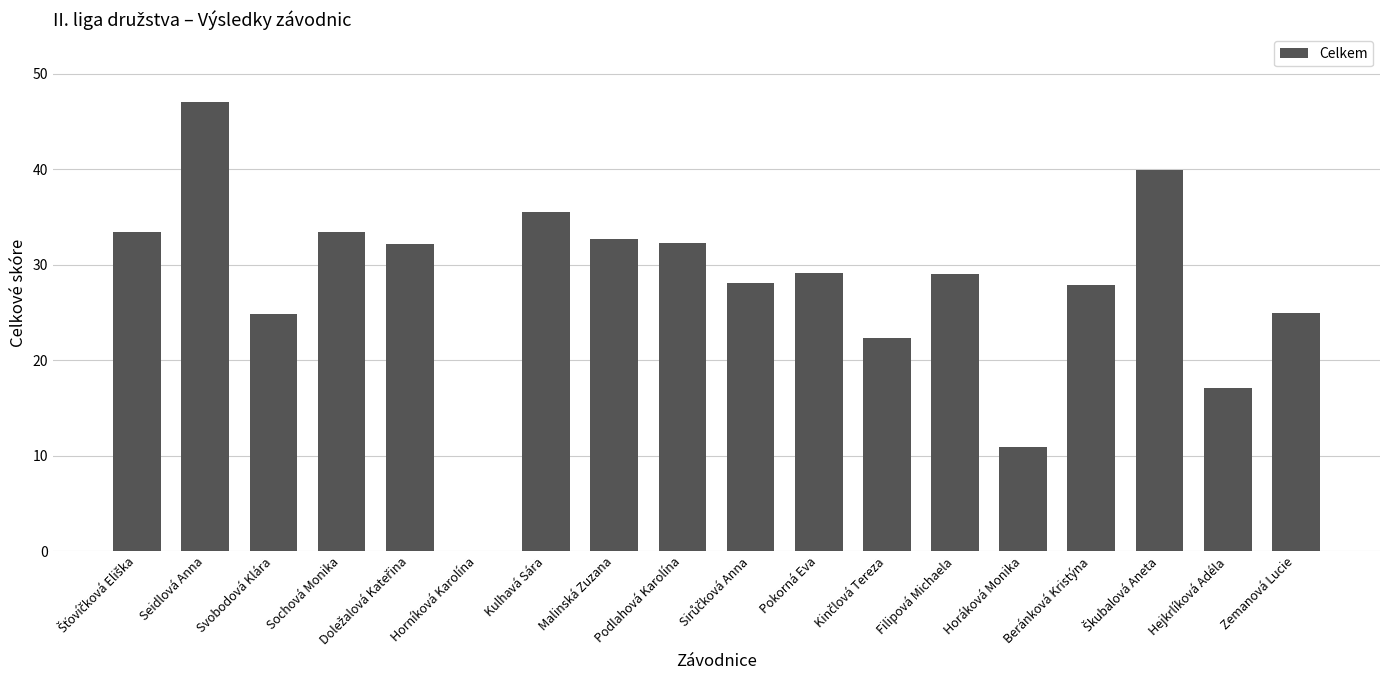

True or false: the data shows 24.8 at Hejkrlíková Adéla.

False